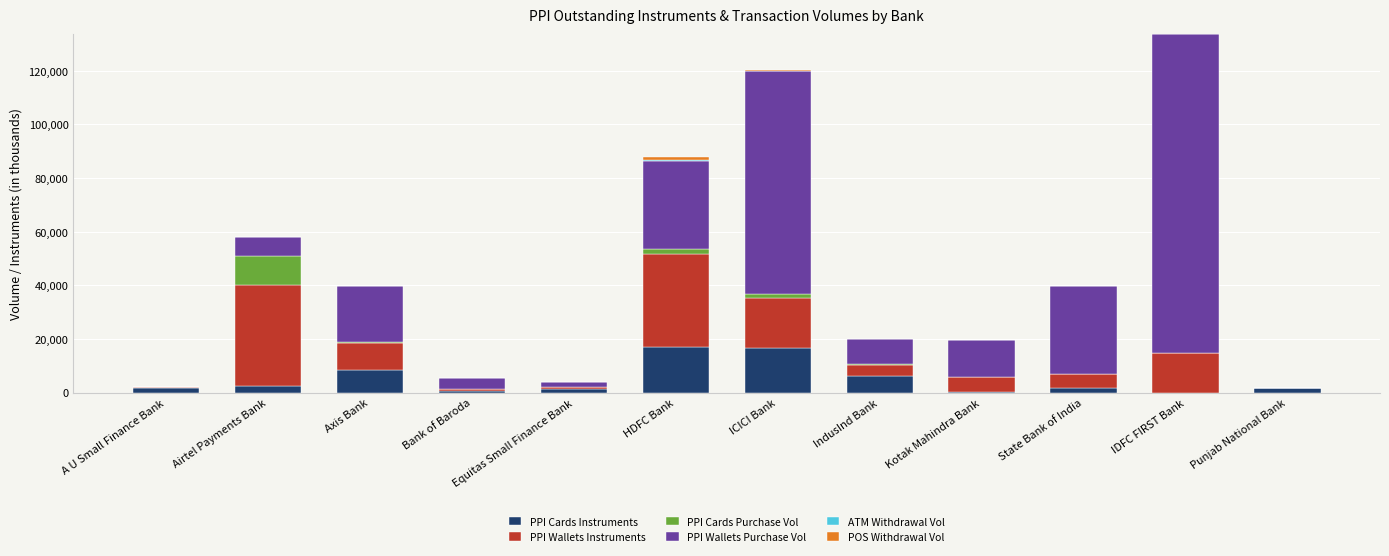

At which category is the sum across all series the highest?

IDFC FIRST Bank